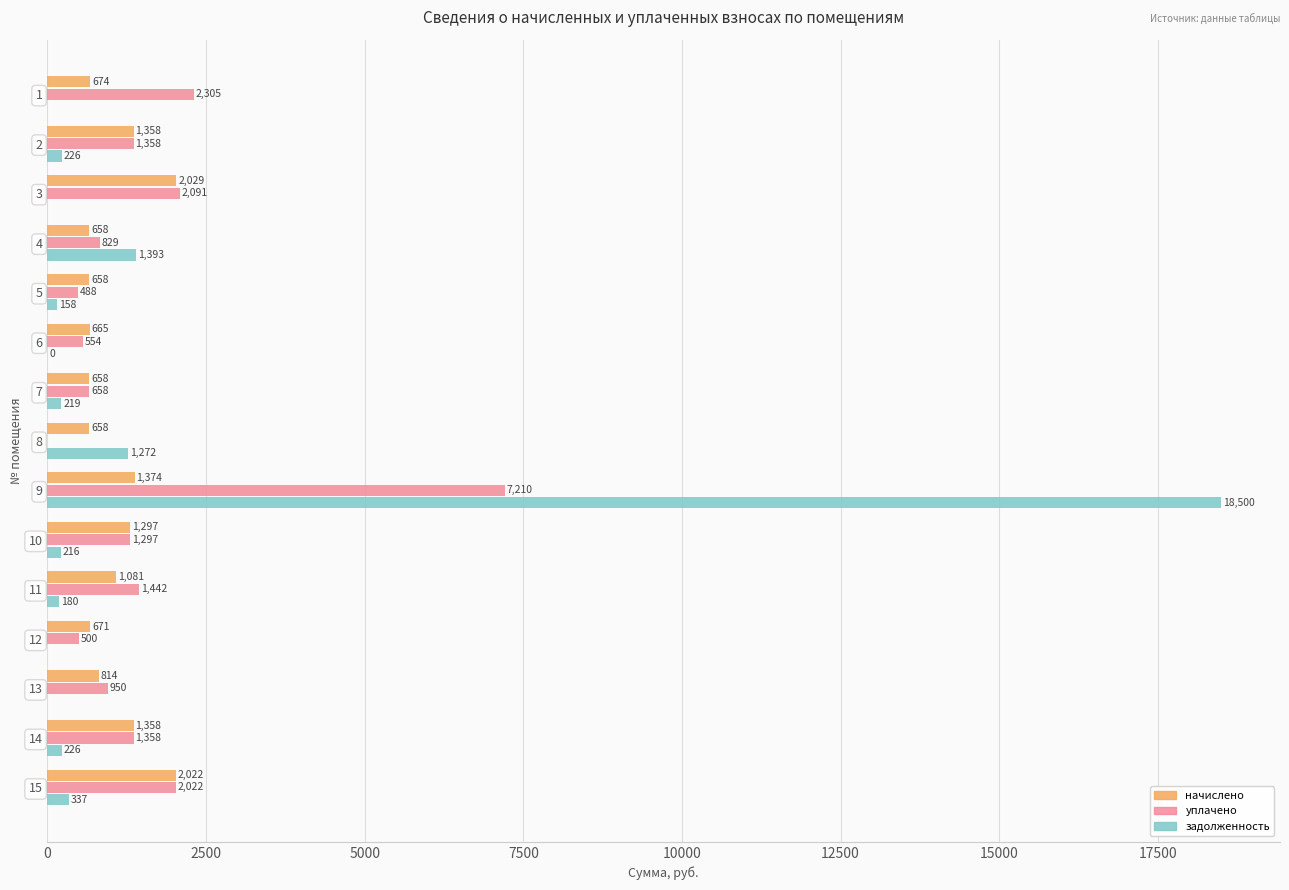

Which series changed the most between 4 and 9?

задолженность